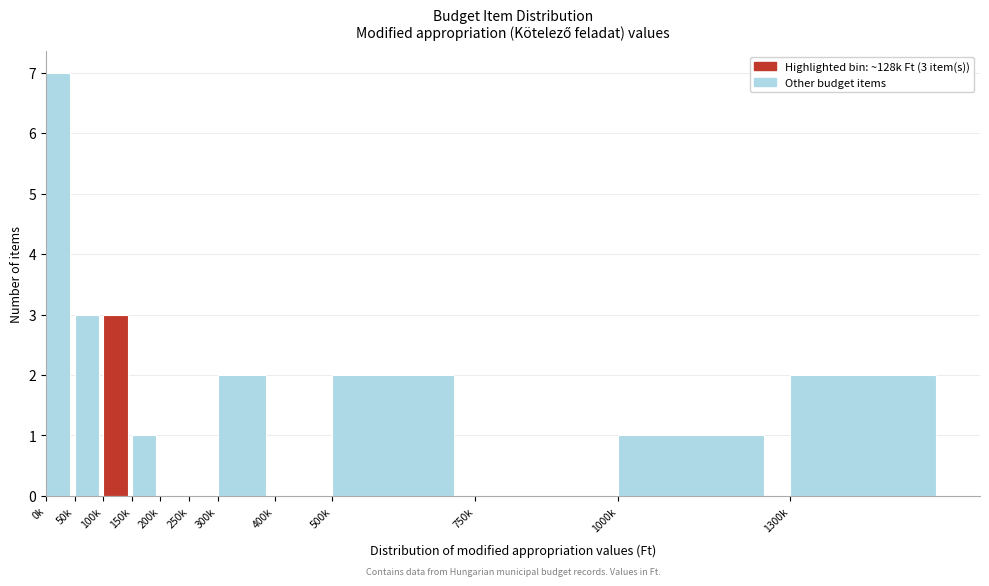

Reading right to left, what are all the values shown in this chart?

1300k=2	1000k=1	750k=0	500k=2	400k=0	300k=2	250k=0	200k=0	150k=1	100k=3	50k=3	0k=7